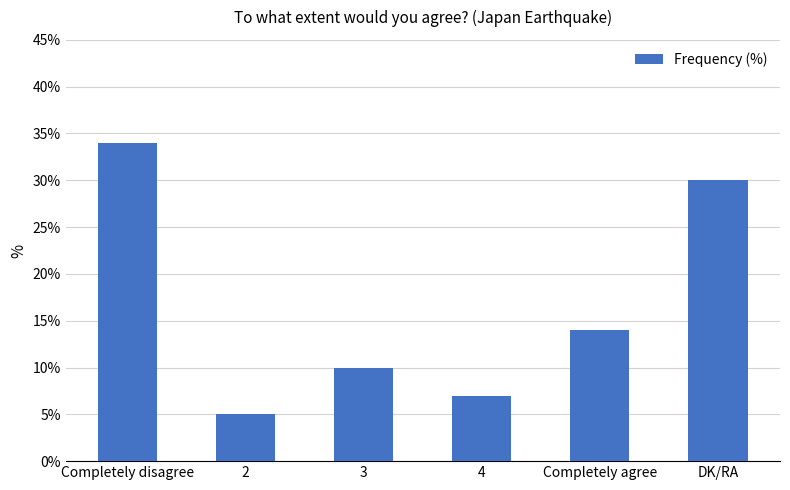

Reading left to right, list all the values displayed in this chart.

Completely disagree=34	2=5	3=10	4=7	Completely agree=14	DK/RA=30